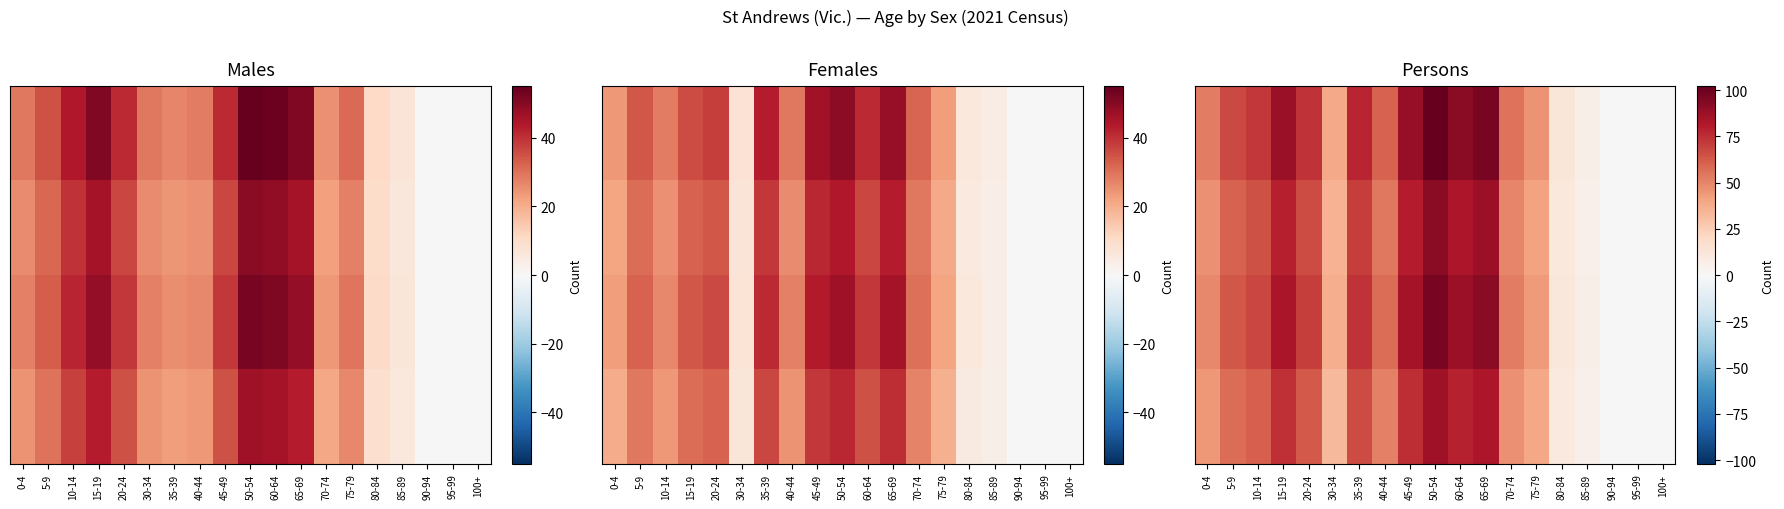

How many categories are shown in the chart?

19